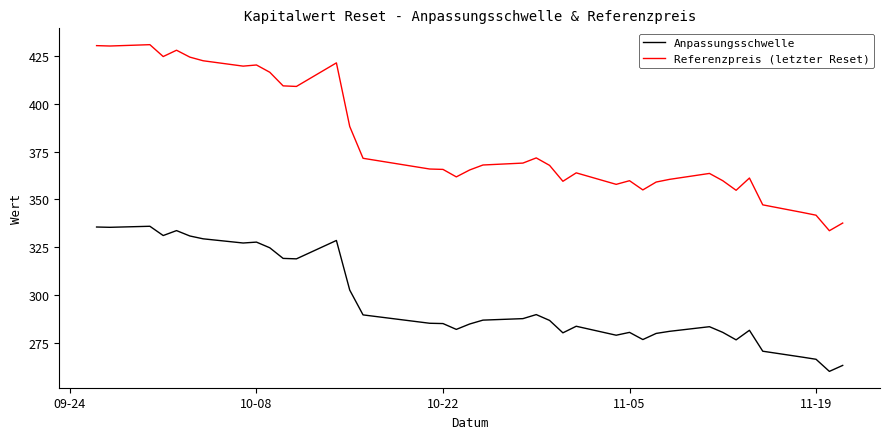

What is the average value of the Anpassungsschwelle series?

296.8